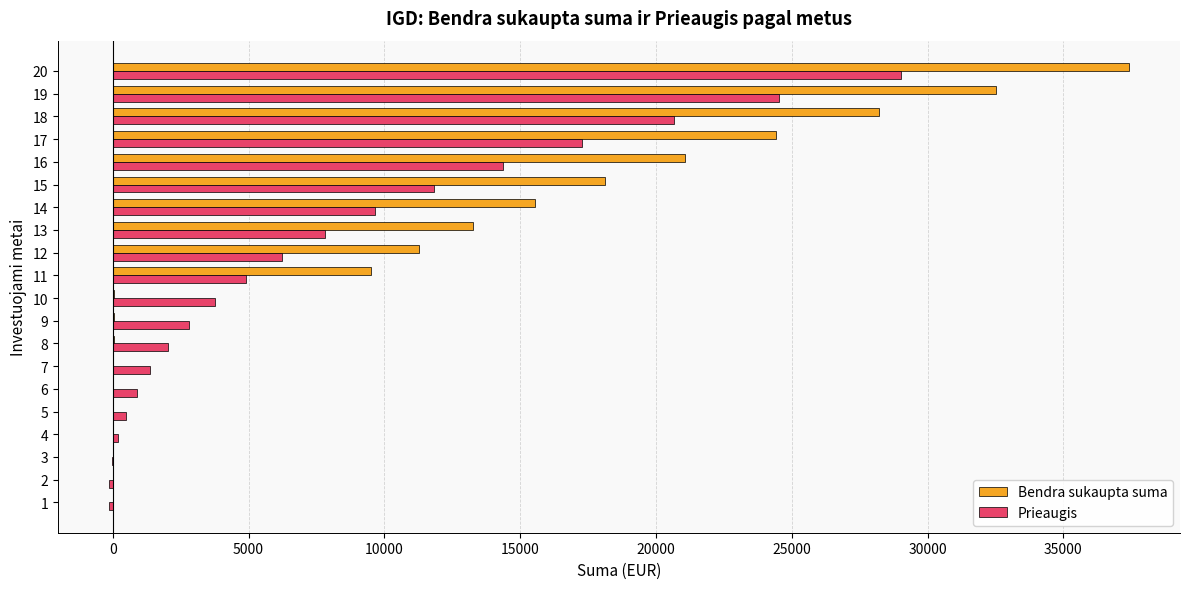

What is the sum of all Prieaugis values?

157499.9